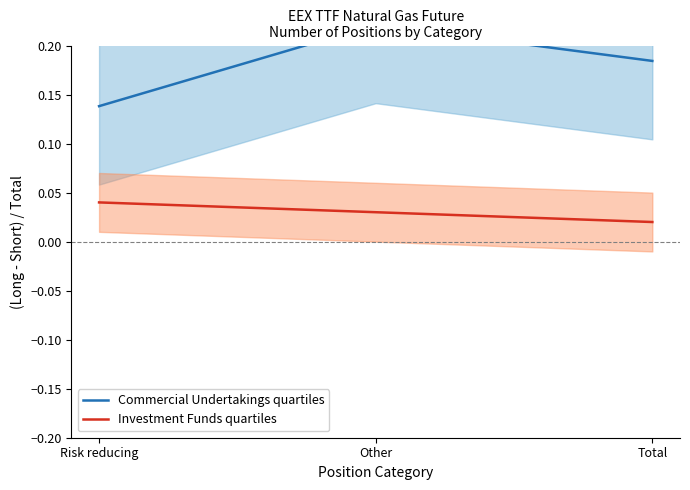

Which series has the largest total across all categories?

Commercial Undertakings quartiles